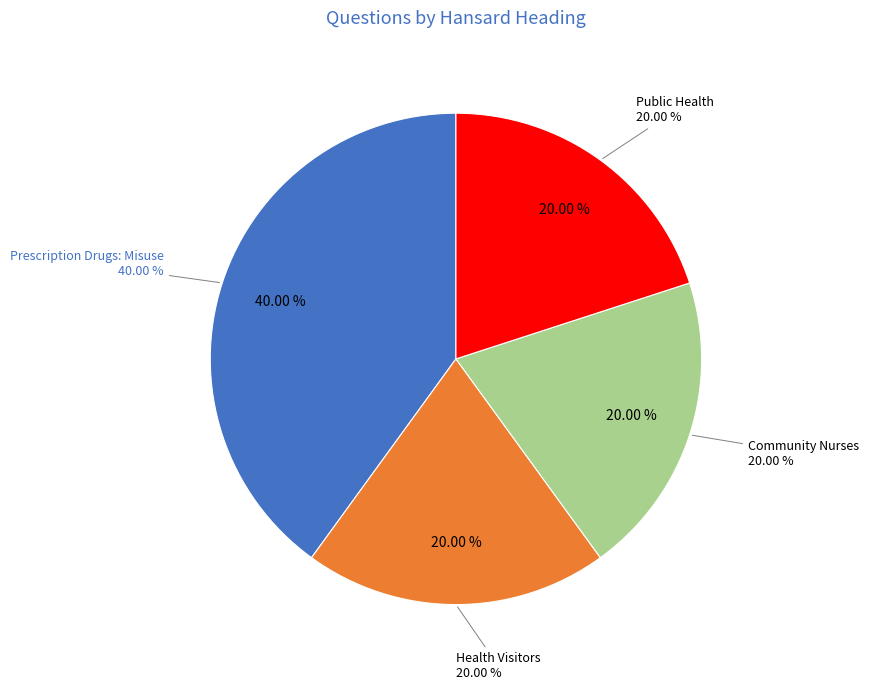

Approximately how many times larger is the value at Health Visitors compared to Prescription Drugs: Misuse?

0.5